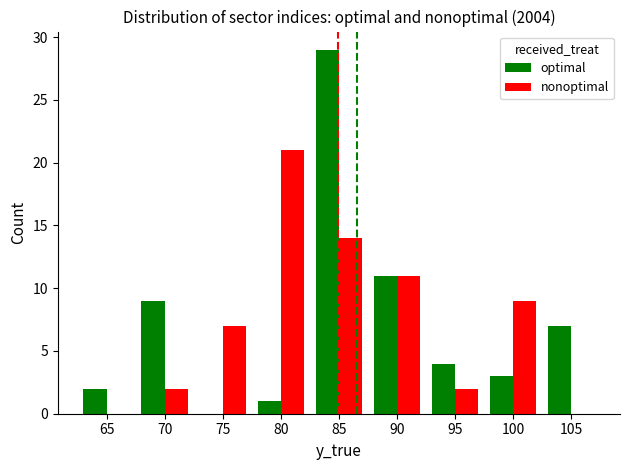

What is the maximum value shown in the chart?

29